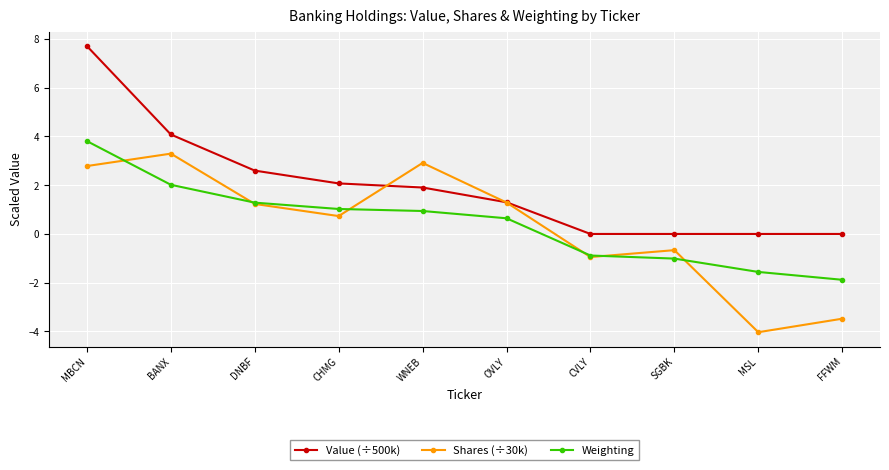

What is the maximum value for Weighting?

3.8